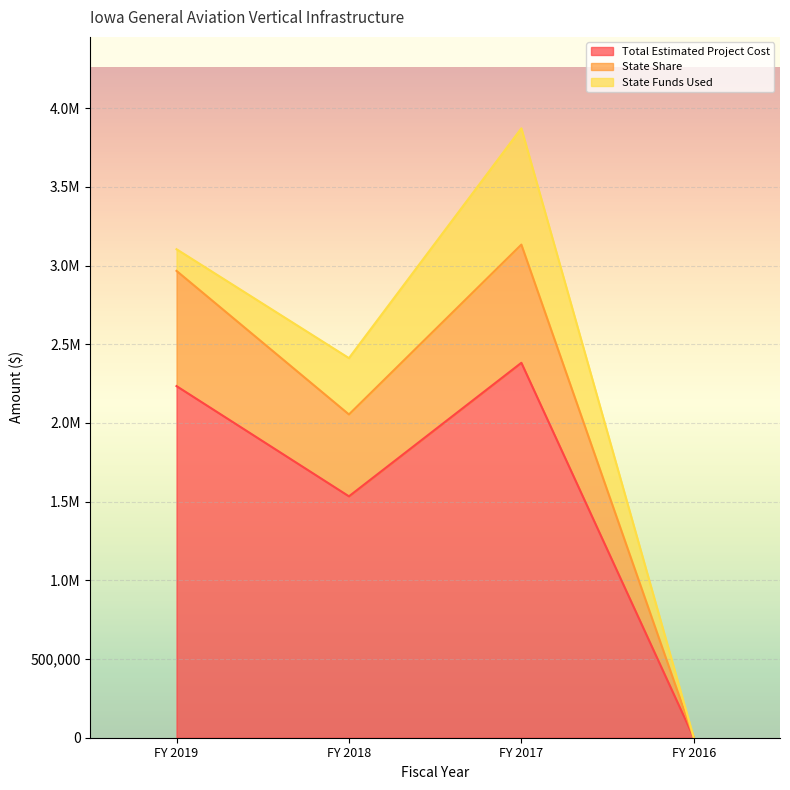

What are all the series names shown in the legend?

Total Estimated Project Cost, State Share, State Funds Used